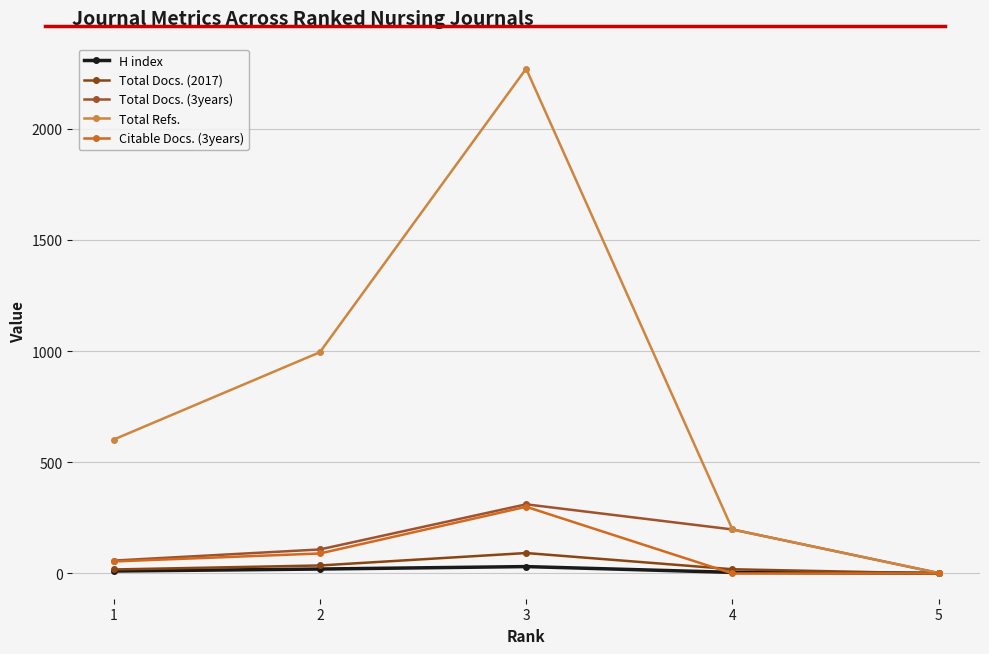

Is this an area chart (filled region under the line)?

No